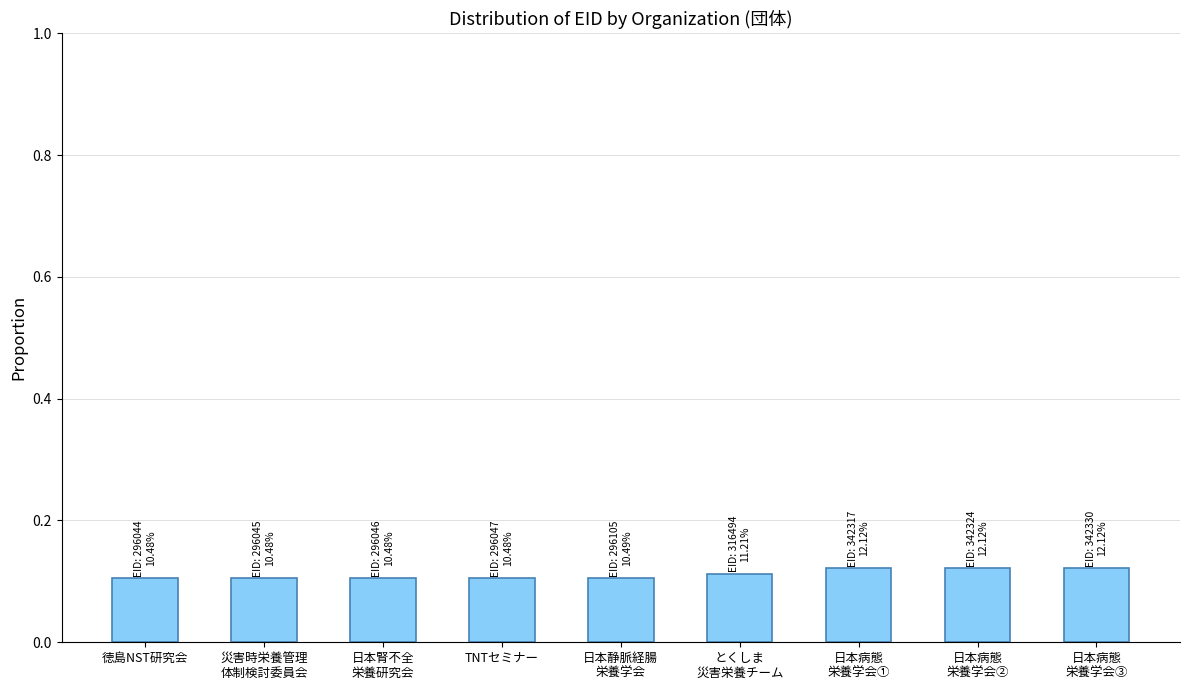

How many values are between 0 and 1?

9